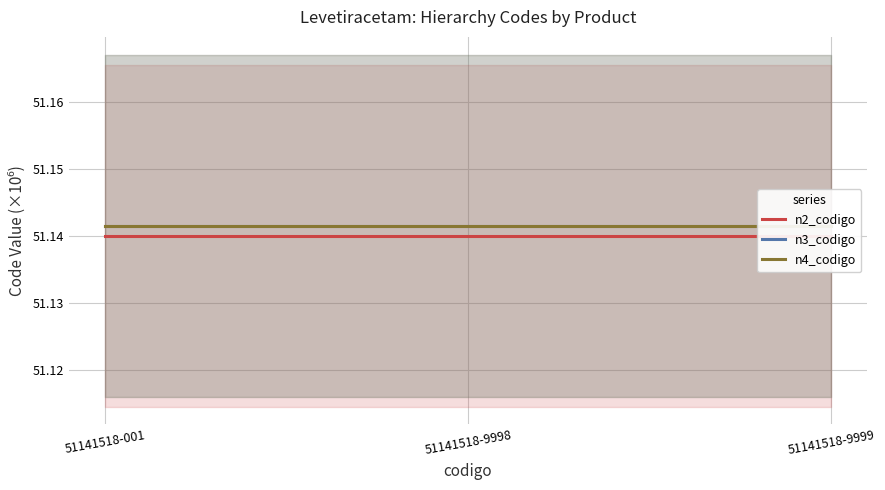

Between 51141518-001 and 51141518-9999, which series saw the biggest shift?

n2_codigo